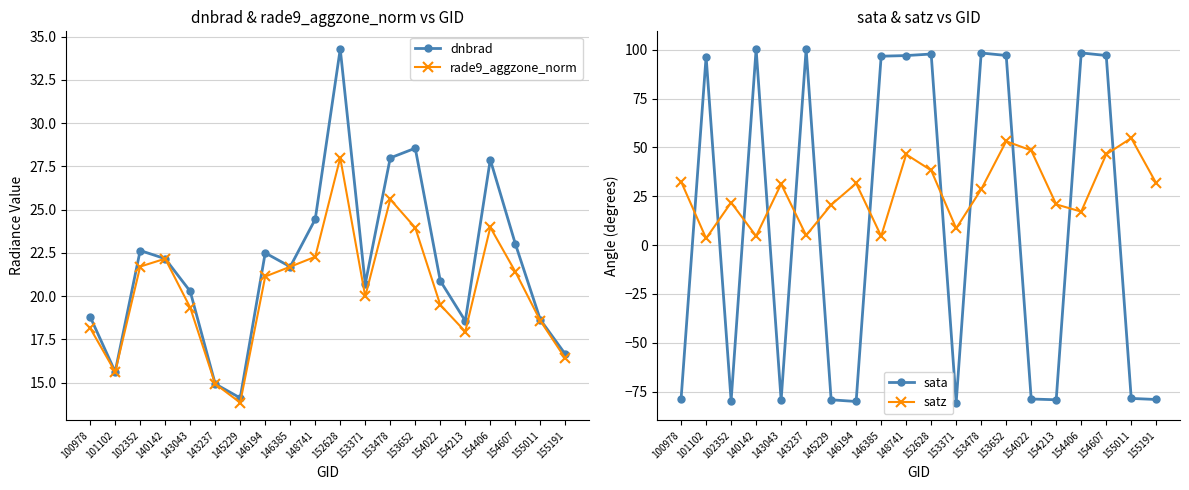

At which label does dnbrad reach its minimum?

145229